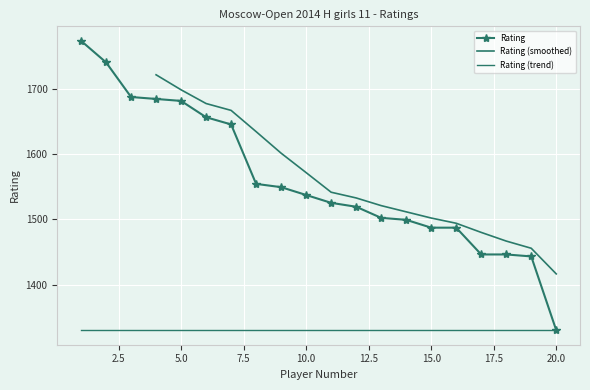

What is the value of the 19th point from the left?

1443